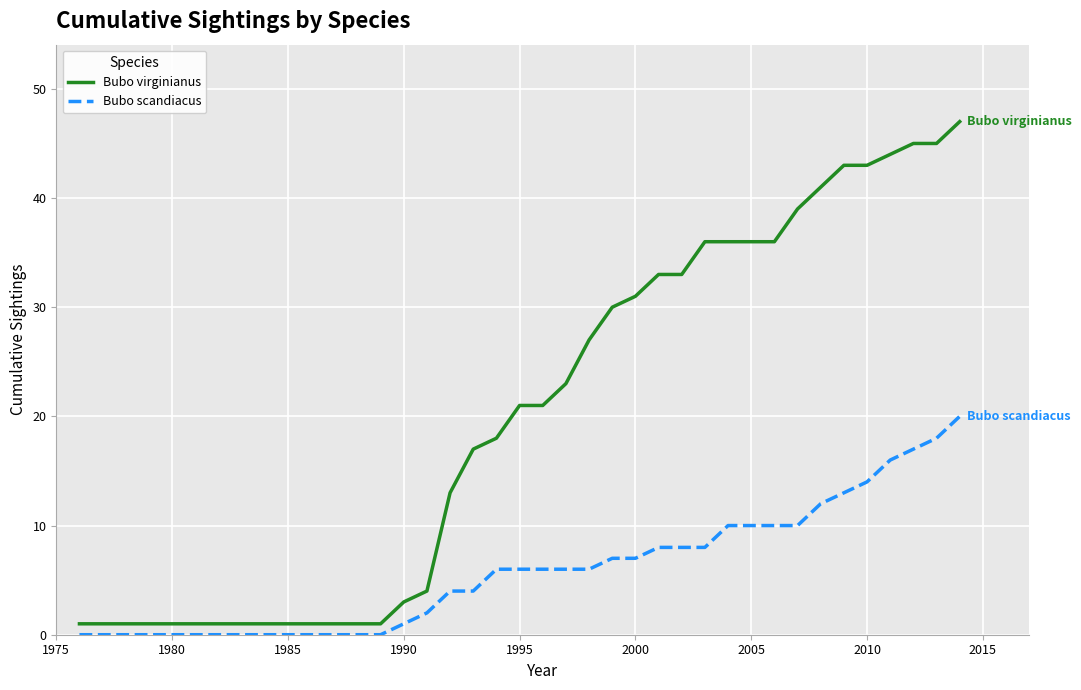

What is the average value of the Bubo scandiacus series?

6